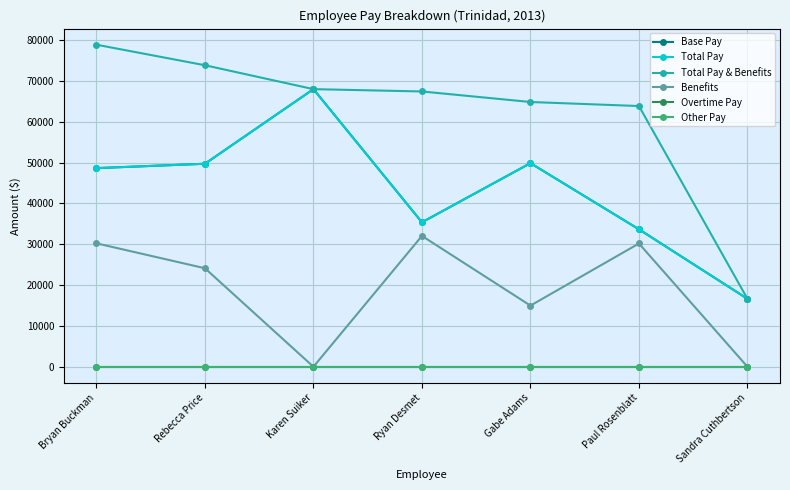

Which series has the largest range (max minus min)?

Total Pay & Benefits